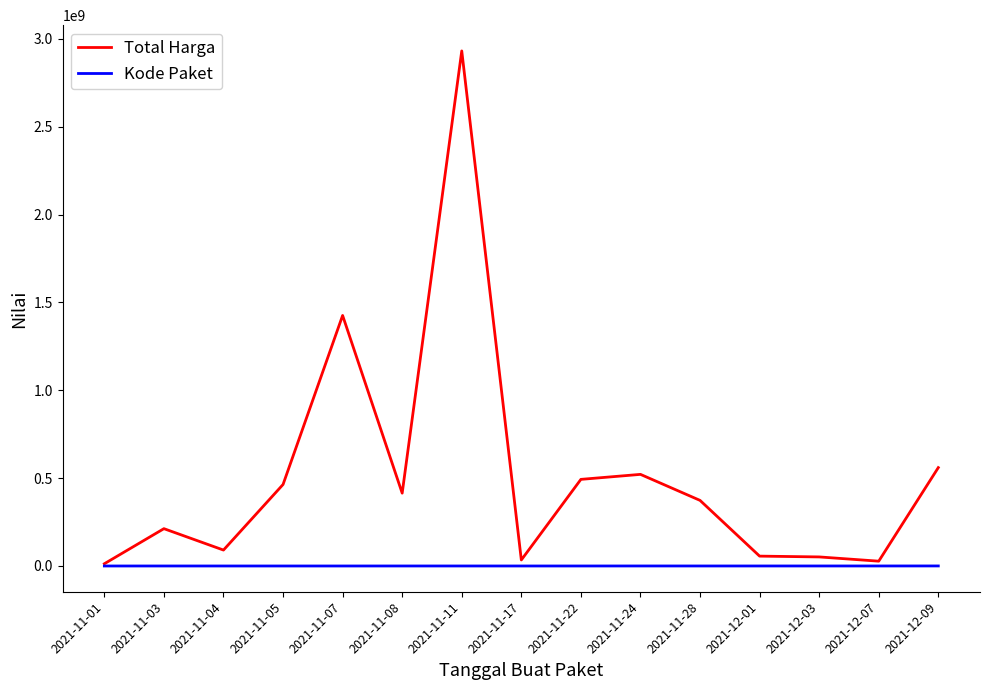

What is the difference between the highest and lowest values at 2021-11-08?

414459290